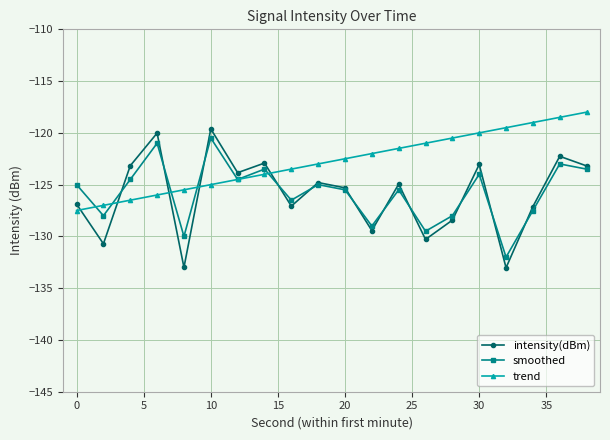

What is the value of the smoothed point at the 4th from the left?

-121.0